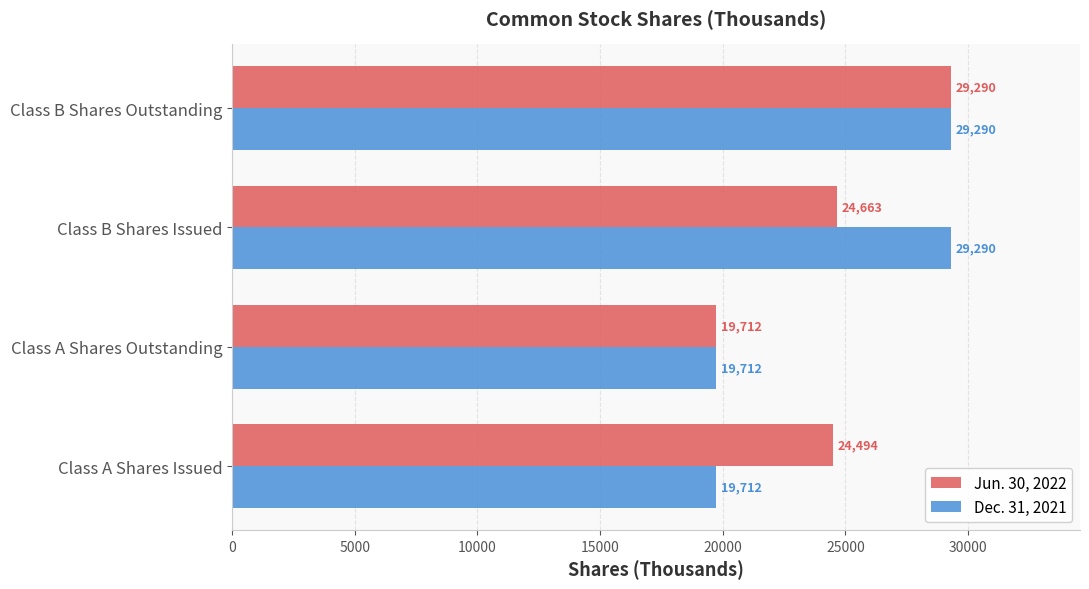

What are all the series names shown in the legend?

Jun. 30, 2022, Dec. 31, 2021